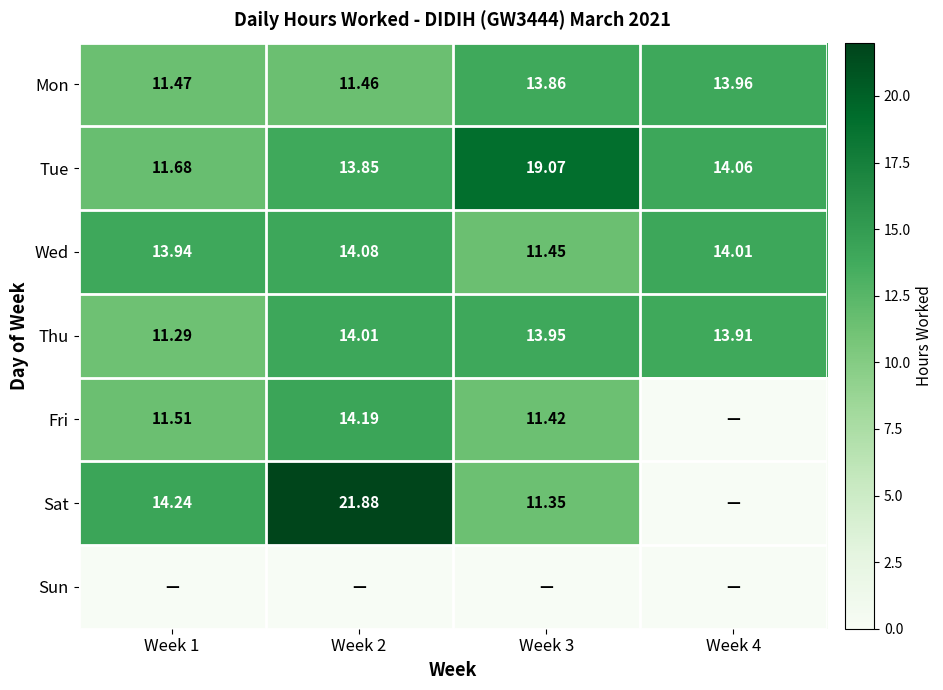

Which series has the largest range (max minus min)?

Sat